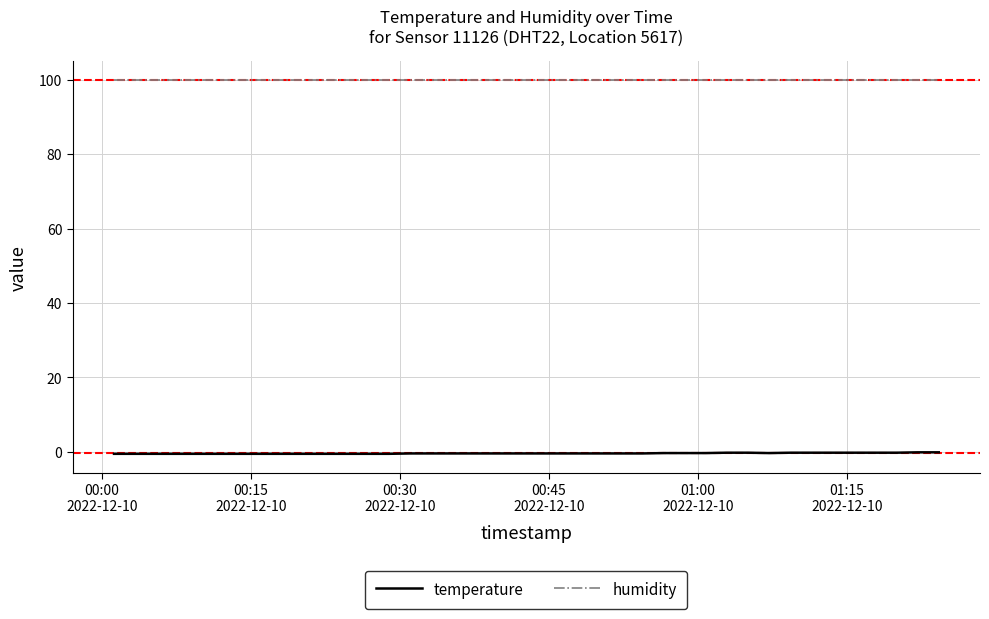

List the series in order of their overall mean, lowest first.

temperature, humidity